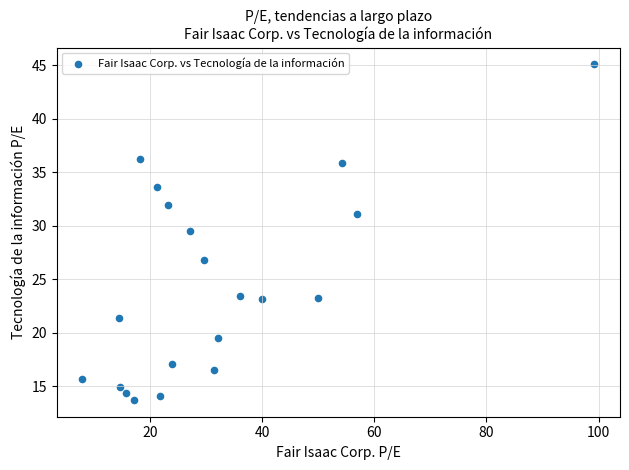

What is the range of X values (max minus min)?

91.4